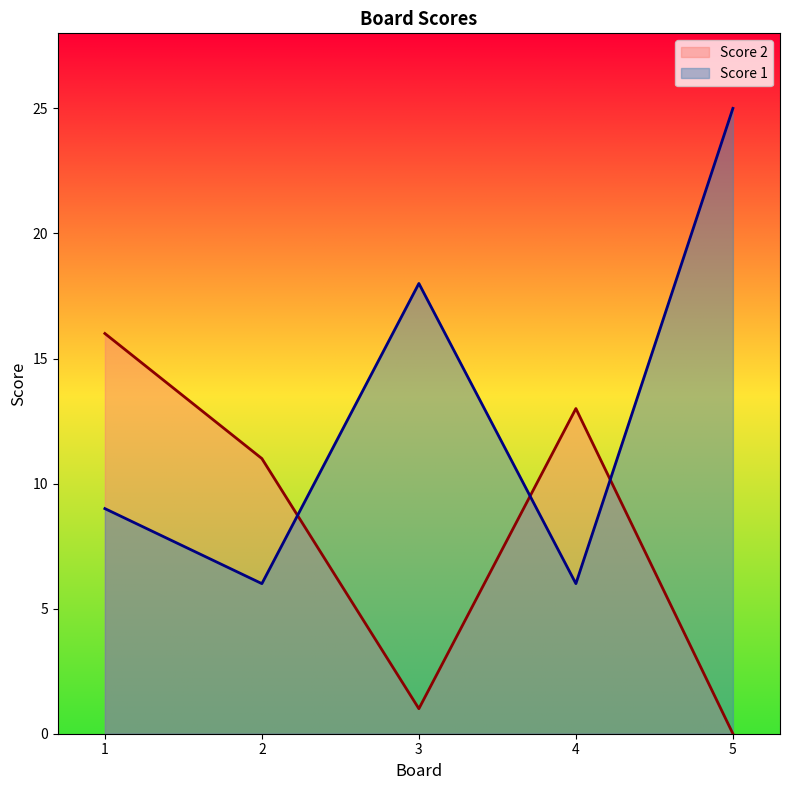

The Score 2 series shows 11 at 2. True or false?

True